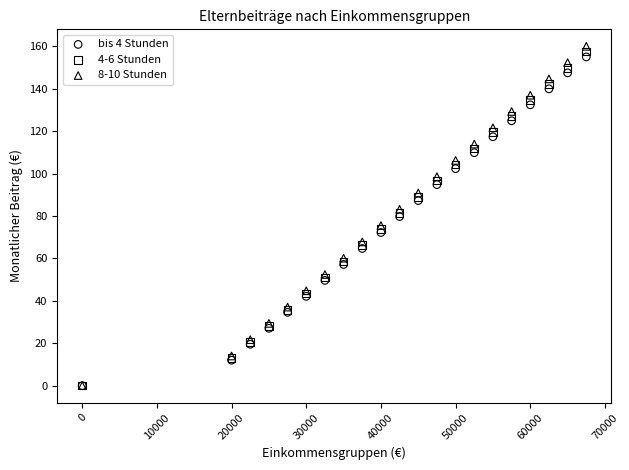

Which series has the largest Y range (max minus min)?

8-10 Stunden